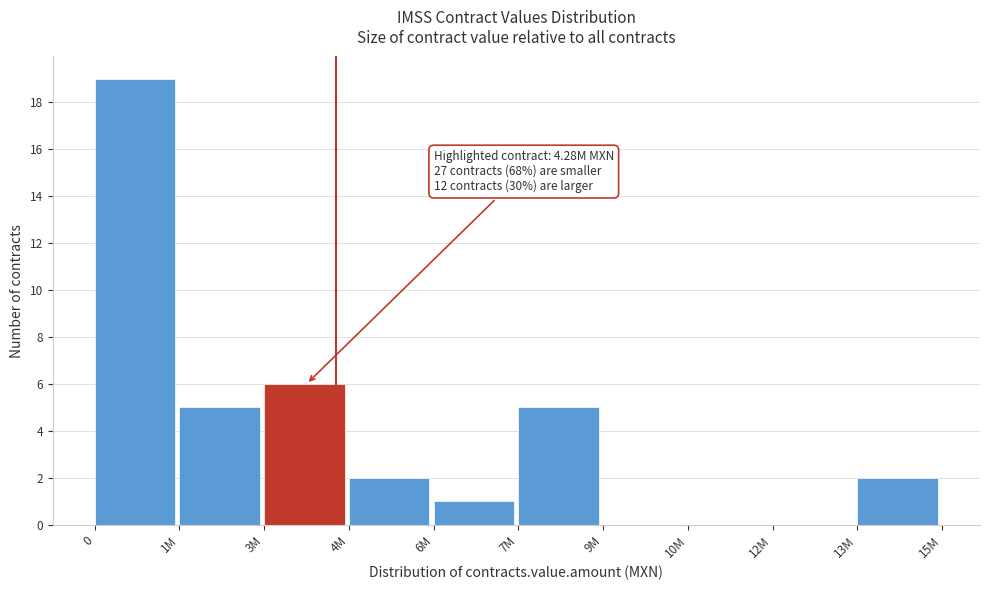

Reading left to right, list all the values displayed in this chart.

0=19	1M=5	3M=6	4M=2	6M=1	7M=5	9M=0	10M=0	12M=0	13M=2